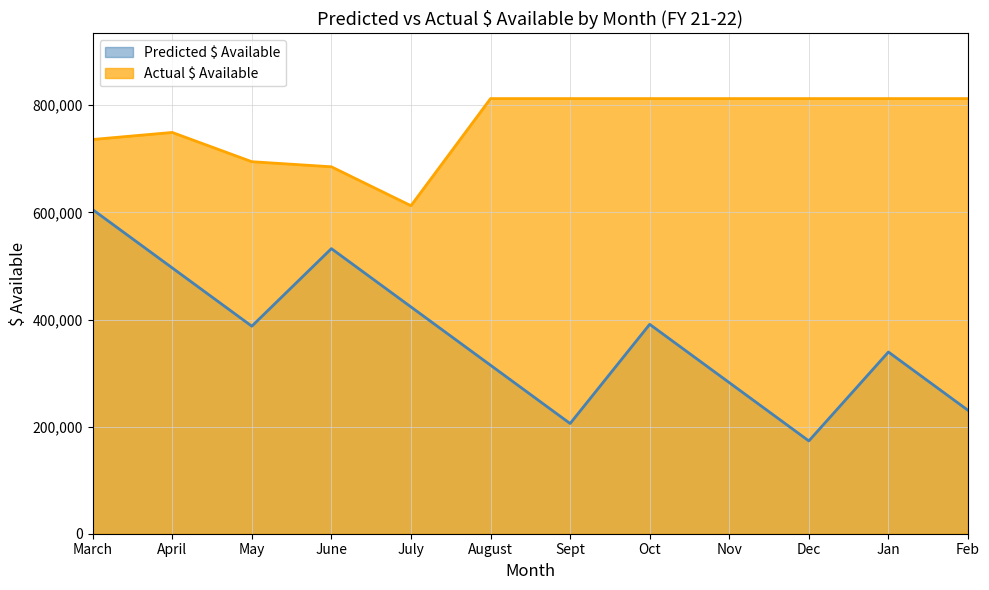

At which label is Predicted $ Available closest to 389269?

May